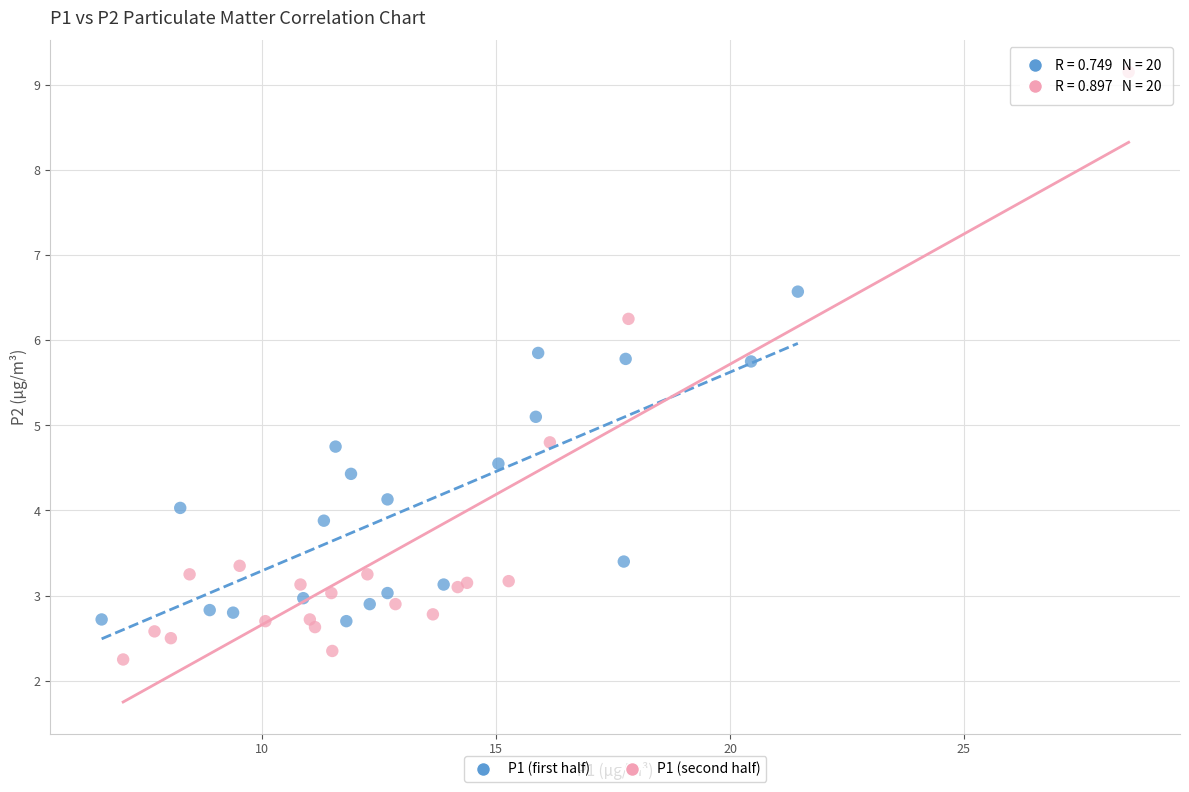

What are all the series names shown in the legend?

P1 (first half), P1 (second half)